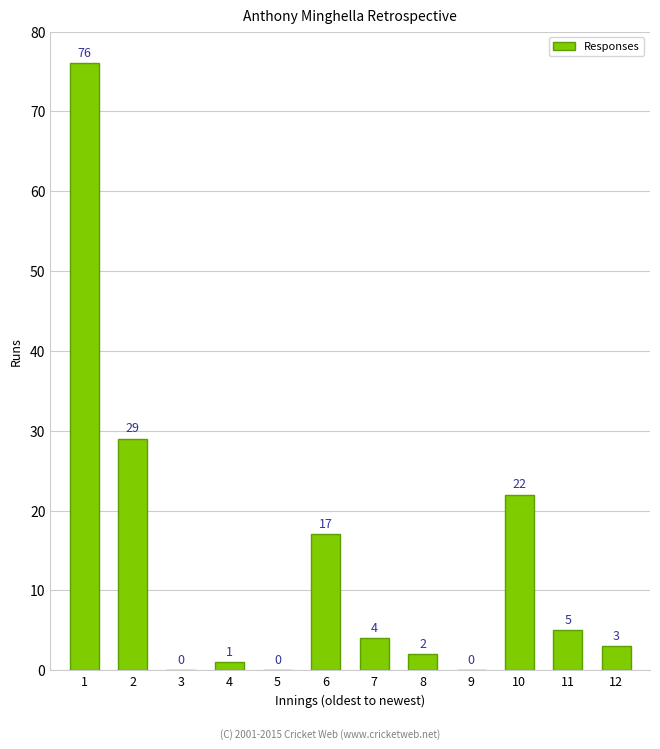

Reading left to right, transcribe all the data shown in this chart.

1=76	2=29	3=0	4=1	5=0	6=17	7=4	8=2	9=0	10=22	11=5	12=3